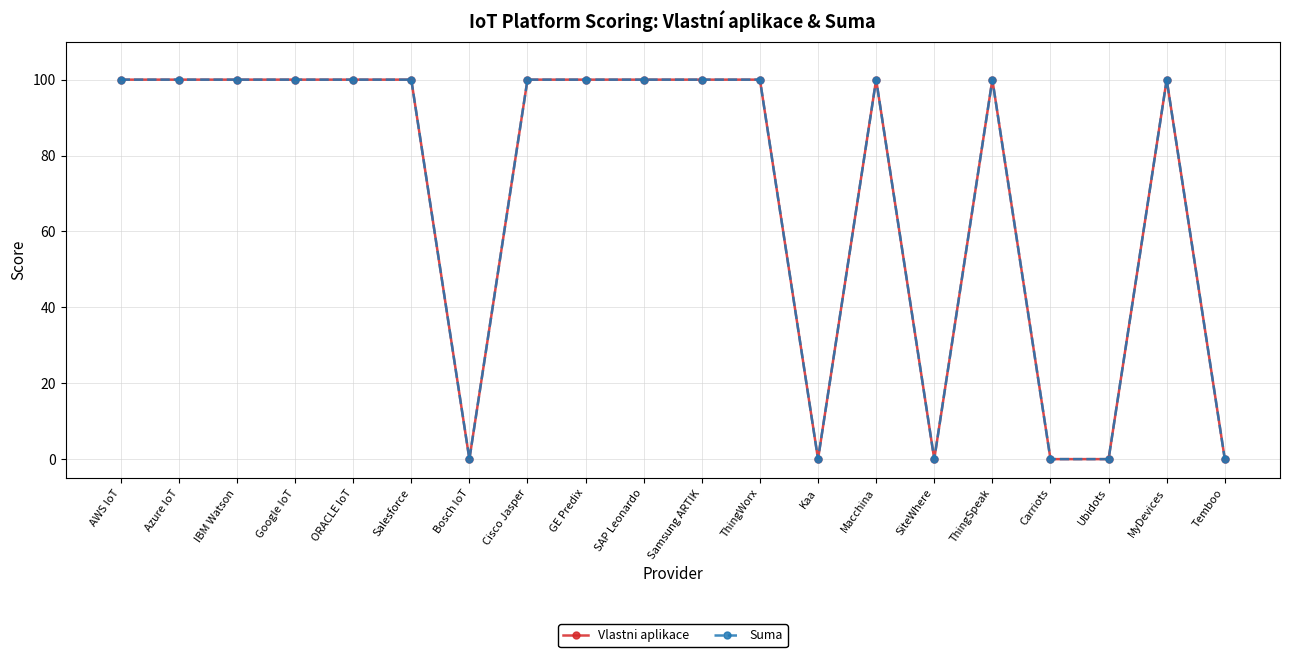

Is this an area chart (filled region under the line)?

No